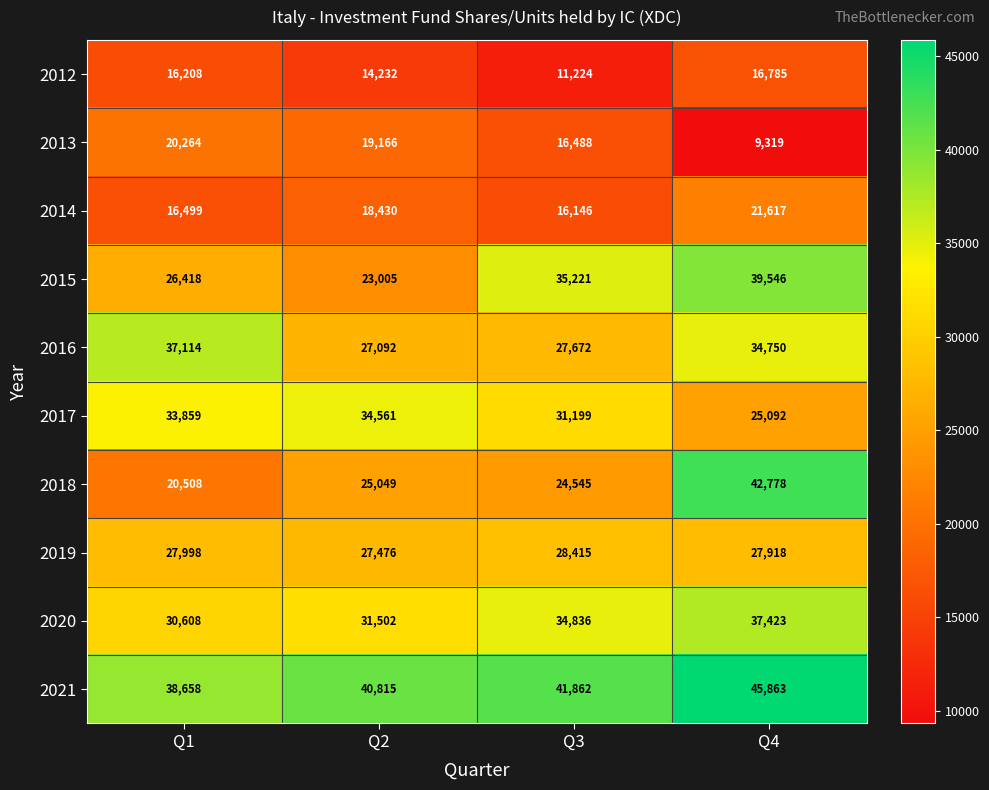

At which category does the chart reach its minimum across all series?

Q4